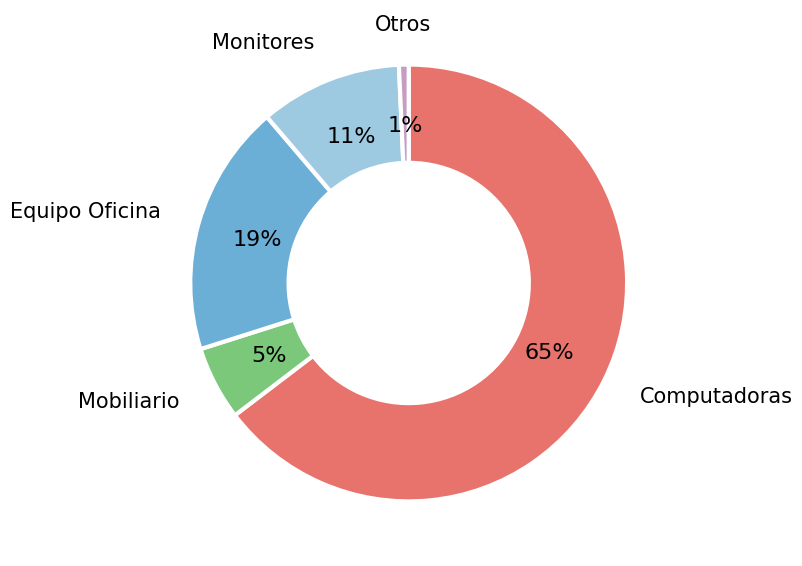

Rank the categories by value from highest to lowest.

Computadoras, Equipo Oficina, Monitores, Mobiliario, Otros